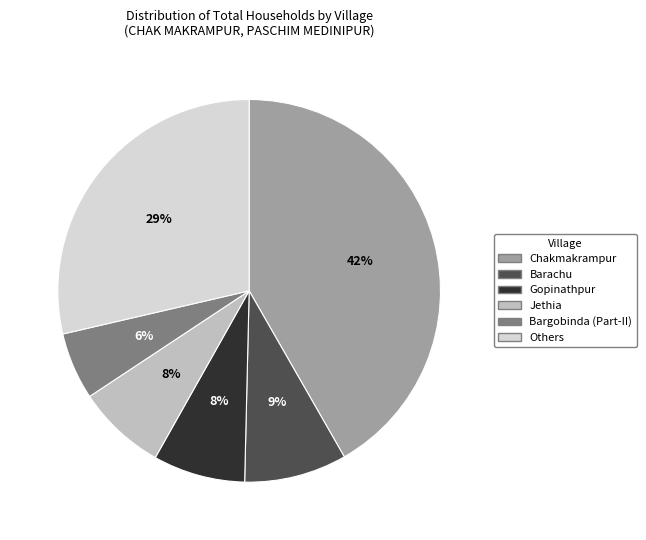

What is the smallest slice in the pie chart?

Bargobinda (Part-II)